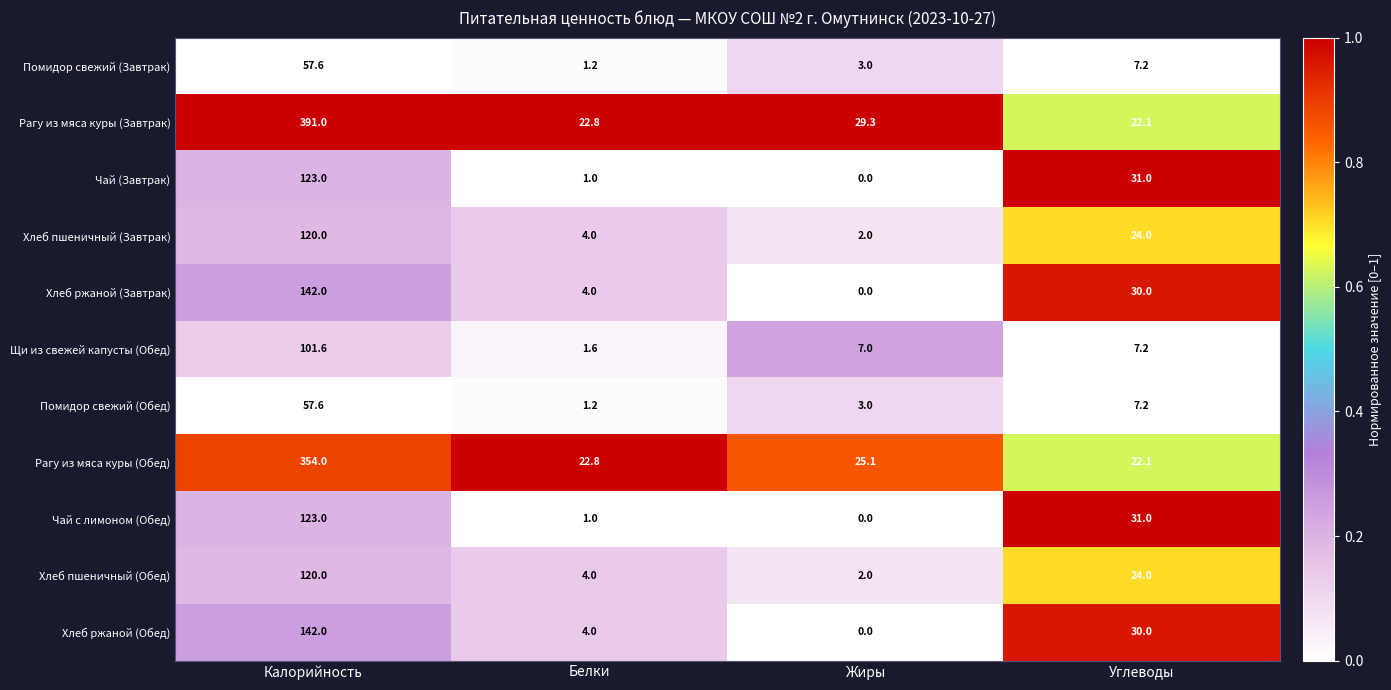

List the labels in order of Хлеб пшеничный (Завтрак) value, smallest first.

Жиры, Белки, Углеводы, Калорийность